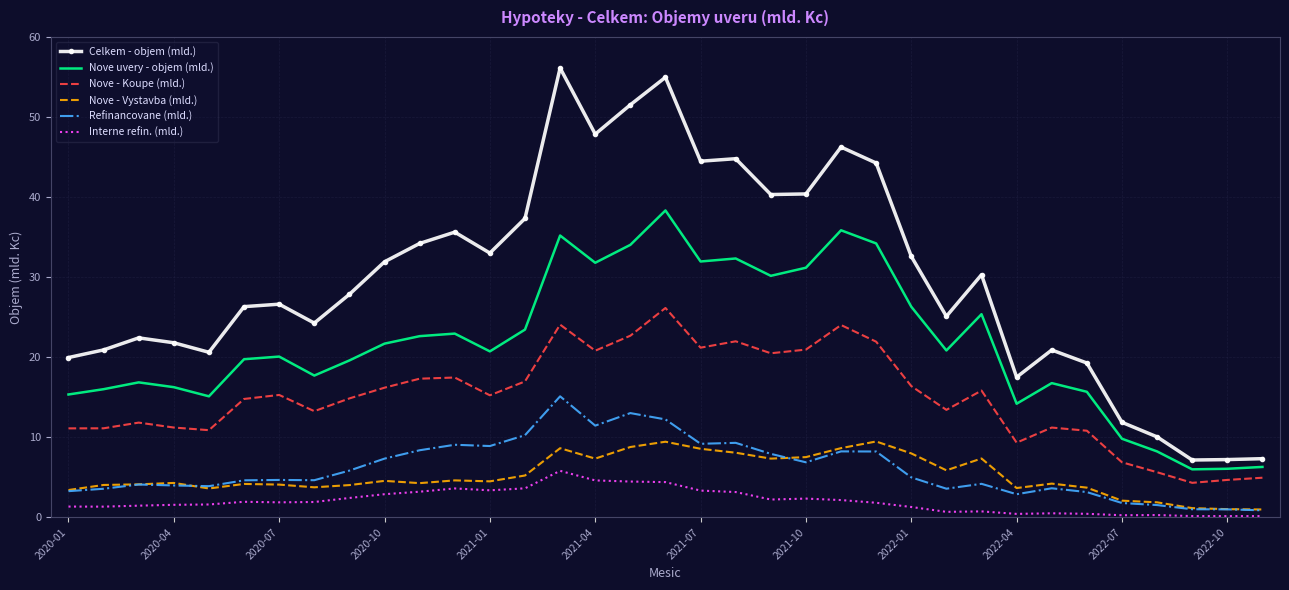

Which series has the largest total across all categories?

Celkem - objem (mld.)